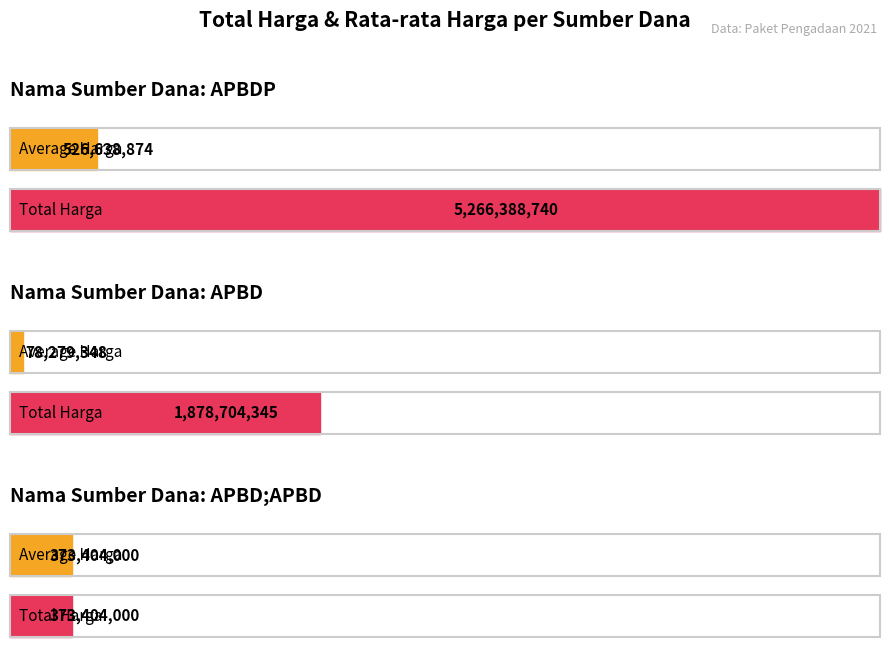

Is it true that the value at APBD is 13197922?

False